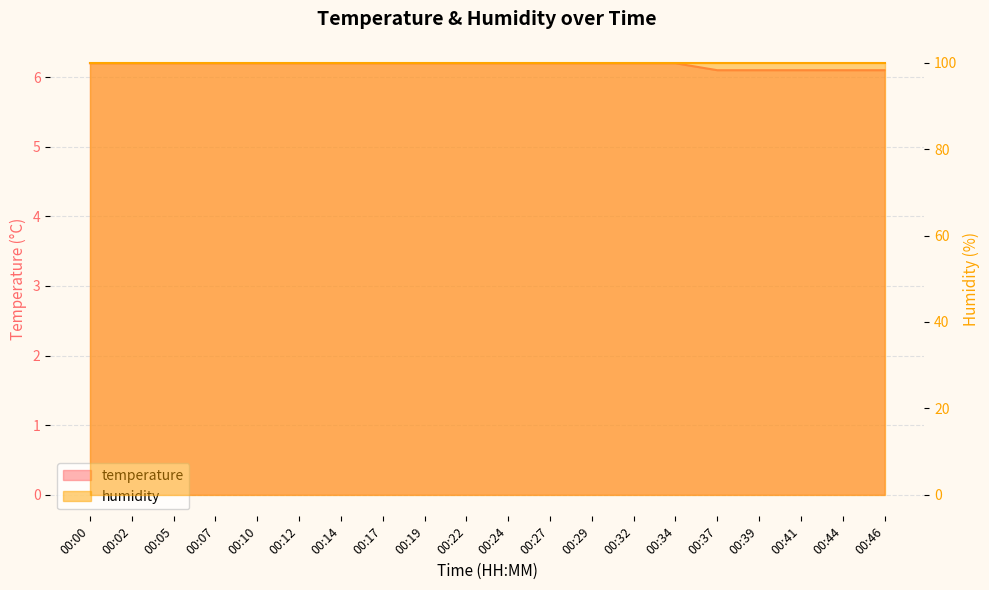

Where is the data nearest to the value 6?

00:37